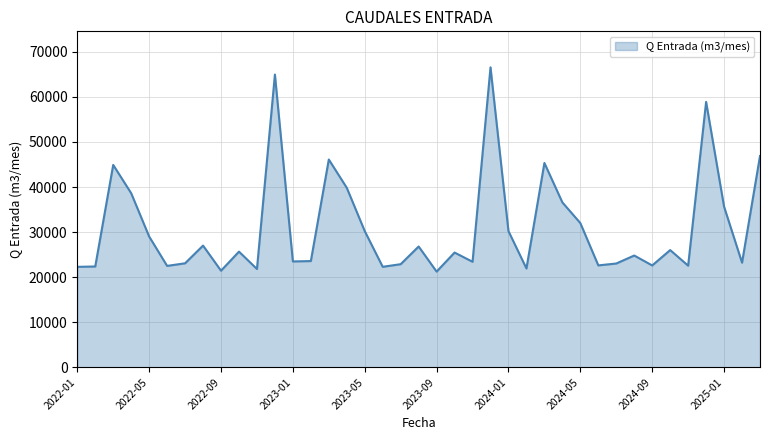

What is the difference between the second highest and second lowest values?

43514